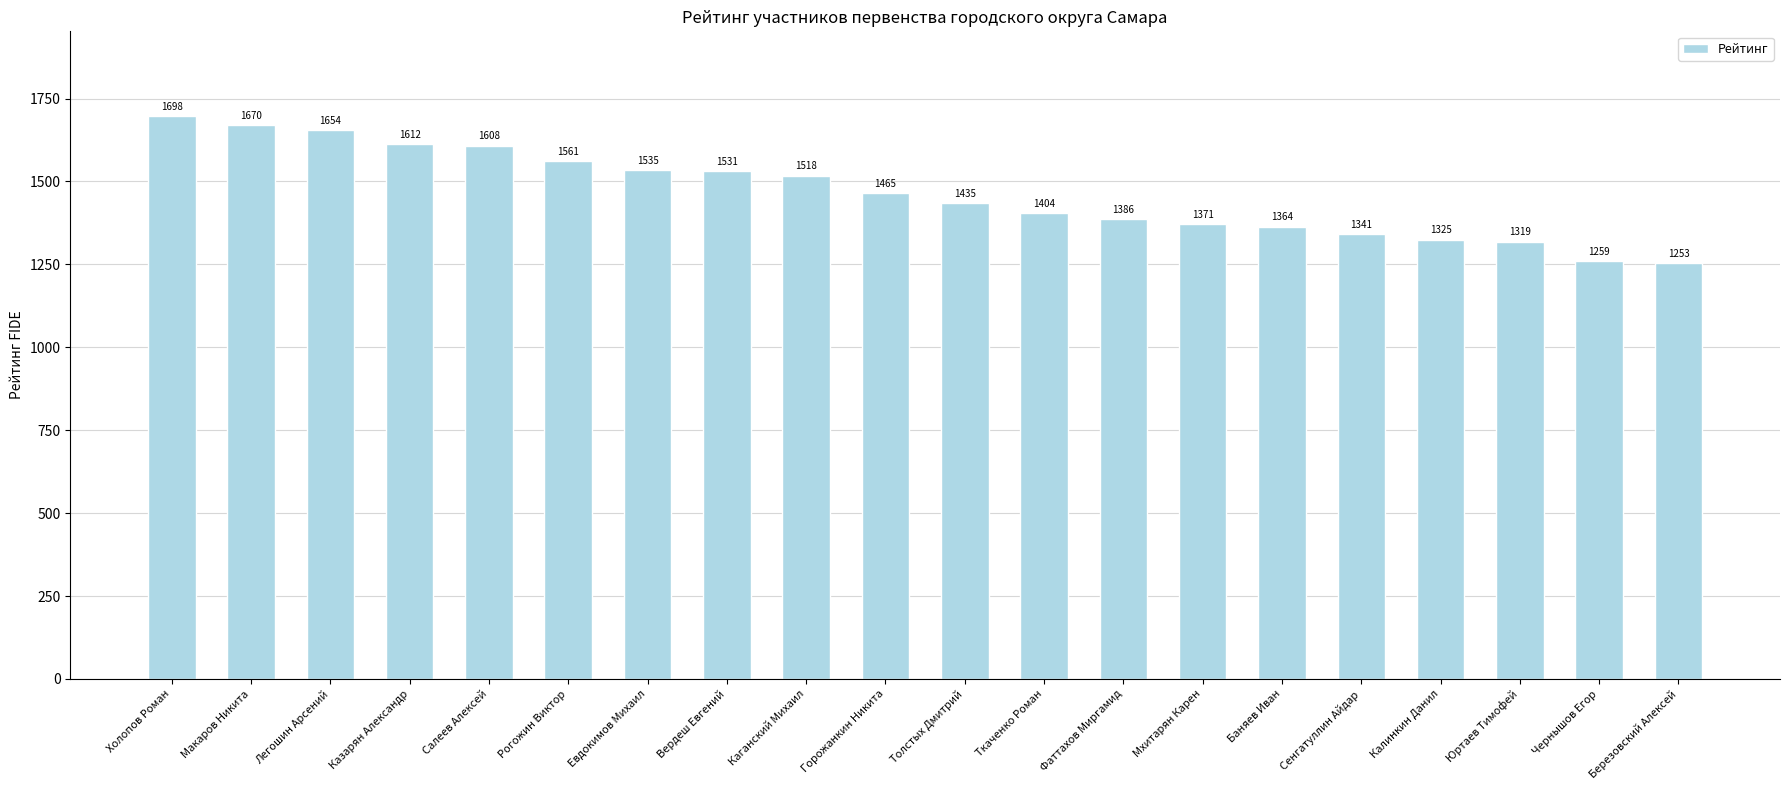

What is the sum of all values?

29309